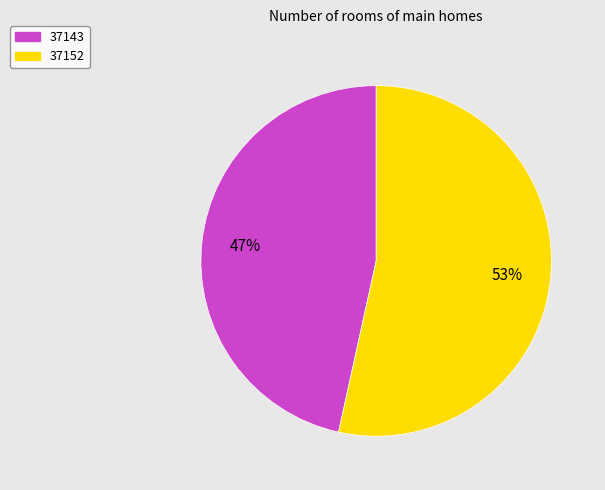

Which slice is the smallest?

37143